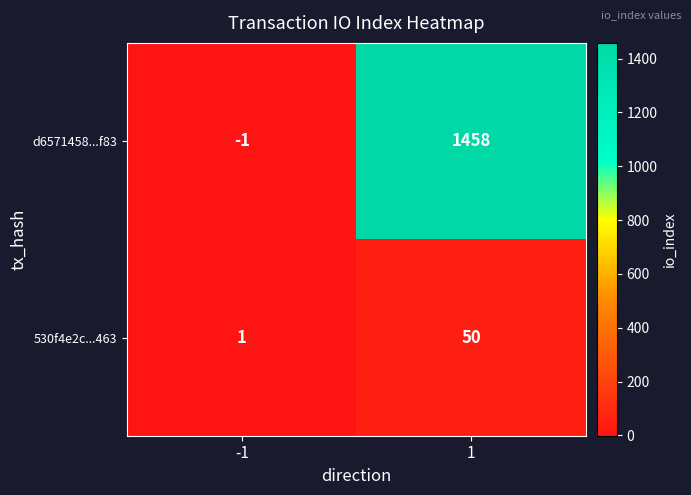

Rank the series by their average value, from lowest to highest.

530f4e2c...463, d6571458...f83